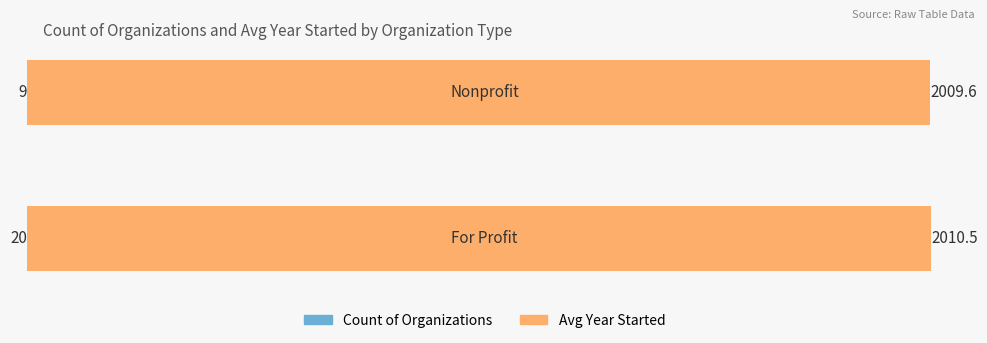

At 0, list the series in order from smallest to largest.

Count of Organizations, Avg Year Started